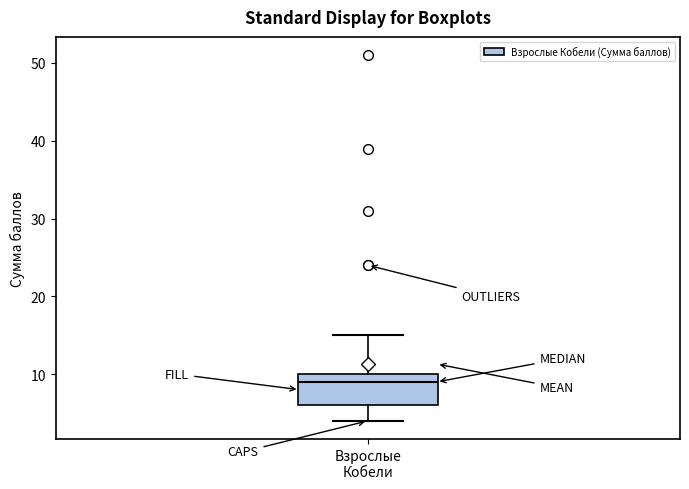

Transcribe this box plot: give where the median line is, the range the box spans, and where the two whiskers end, as read against the y-axis. The values are not printed on the chart, so give them approximately, as read against the axis.

median 9, box 6 to 10, whiskers 4 to 15